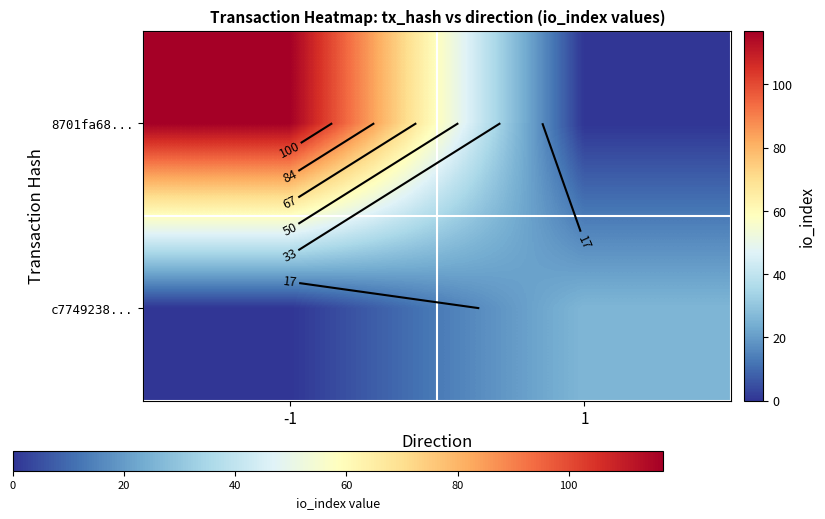

Between -1 and 1, which series saw the biggest shift?

8701fa68...